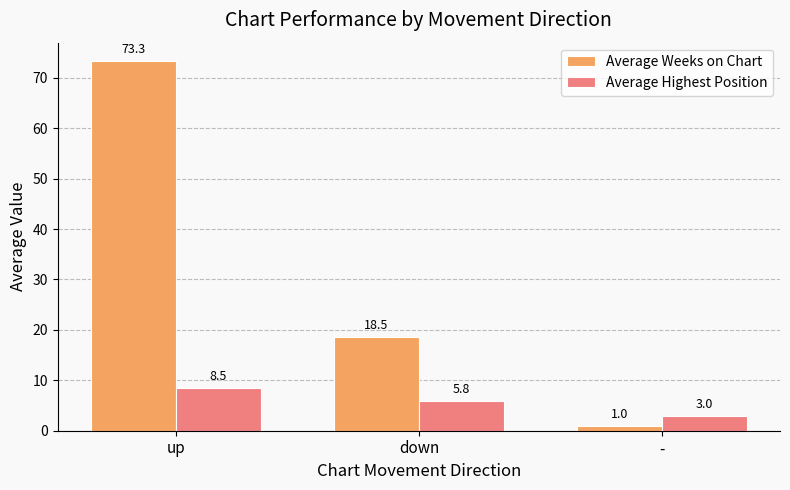

Reading left to right, transcribe all the data shown in this chart.

Average Weeks on Chart: up=73.3	down=18.5	-=1.0
Average Highest Position: up=8.5	down=5.8	-=3.0